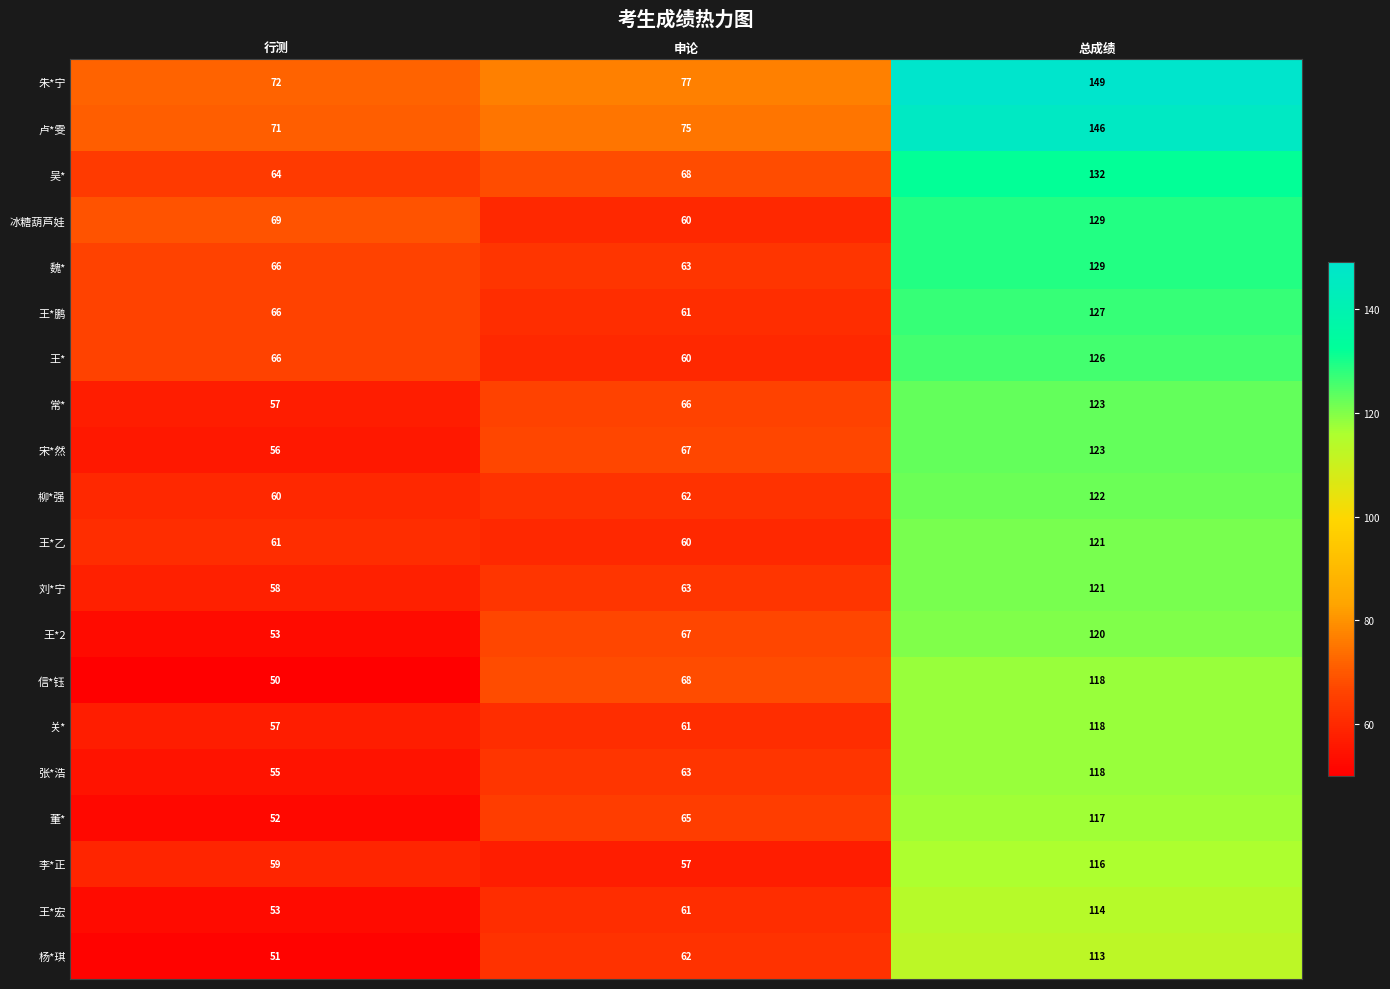

How many categories are shown in the chart?

3